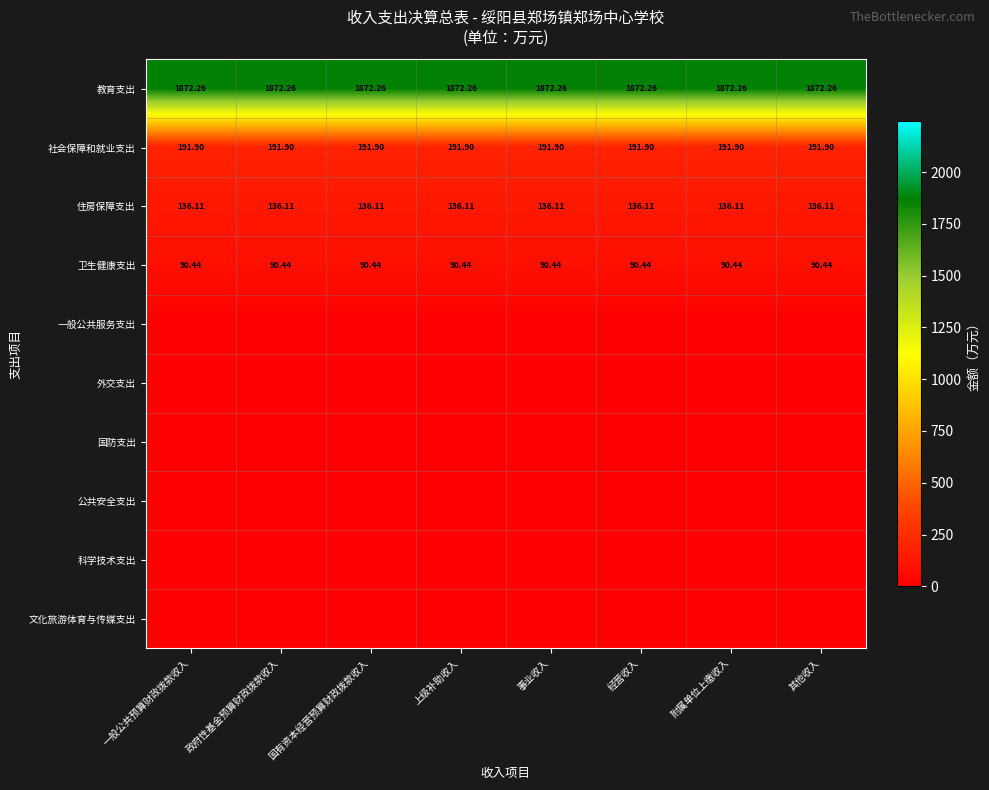

Which has a higher value, 经营收入 or 附属单位上缴收入?

经营收入